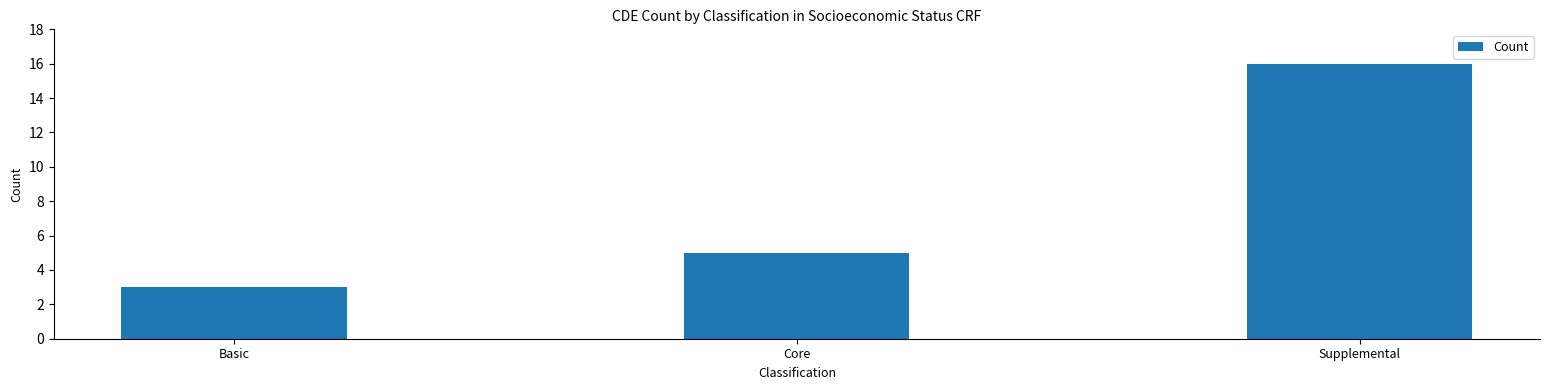

Rank the categories by value from highest to lowest.

Supplemental, Core, Basic